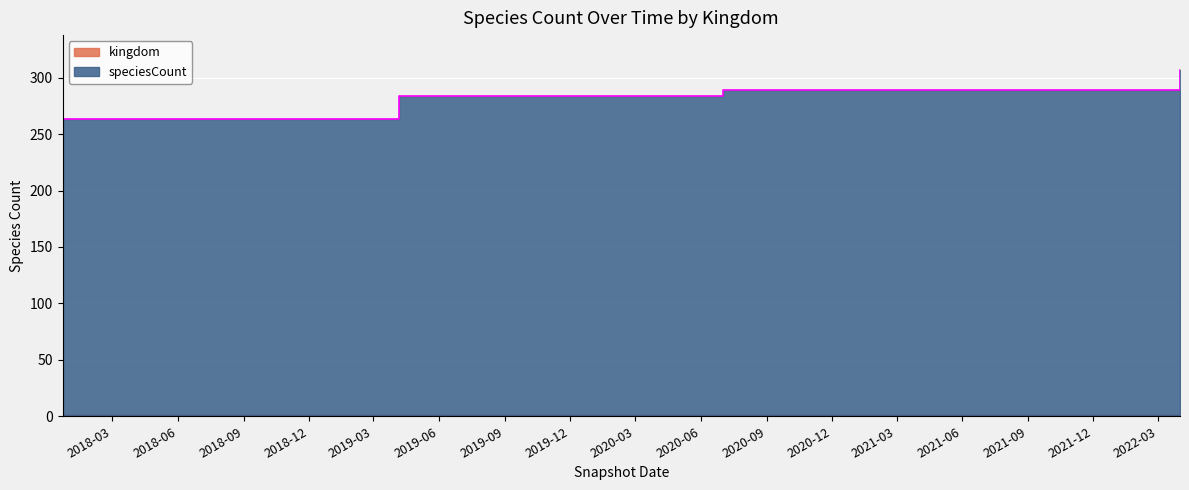

Rank the categories by value from lowest to highest.

2017-12-22, 2018-04-09, 2018-07-11, 2018-09-28, 2019-01-01, 2019-04-06, 2019-07-01, 2019-10-09, 2020-01-01, 2020-04-01, 2020-07-01, 2020-10-01, 2021-01-01, 2021-04-01, 2021-07-01, 2021-10-01, 2022-01-01, 2022-04-01